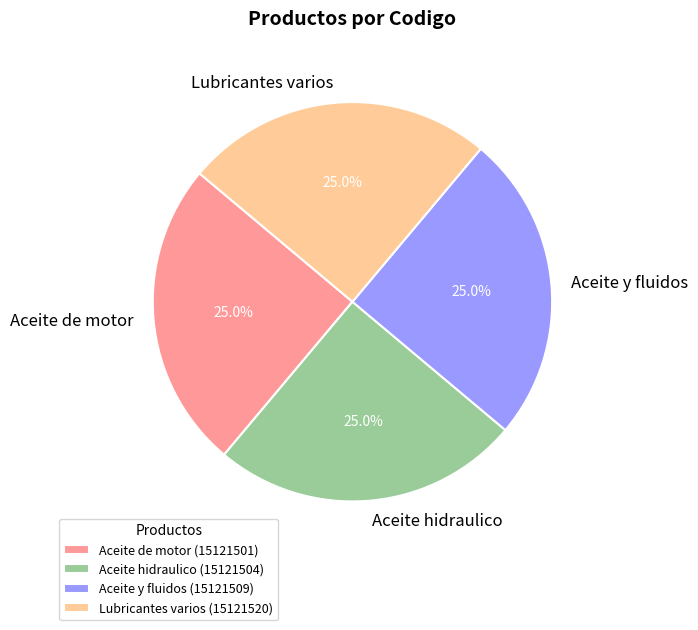

To the nearest percent, what portion does Aceite y fluidos represent?

25%